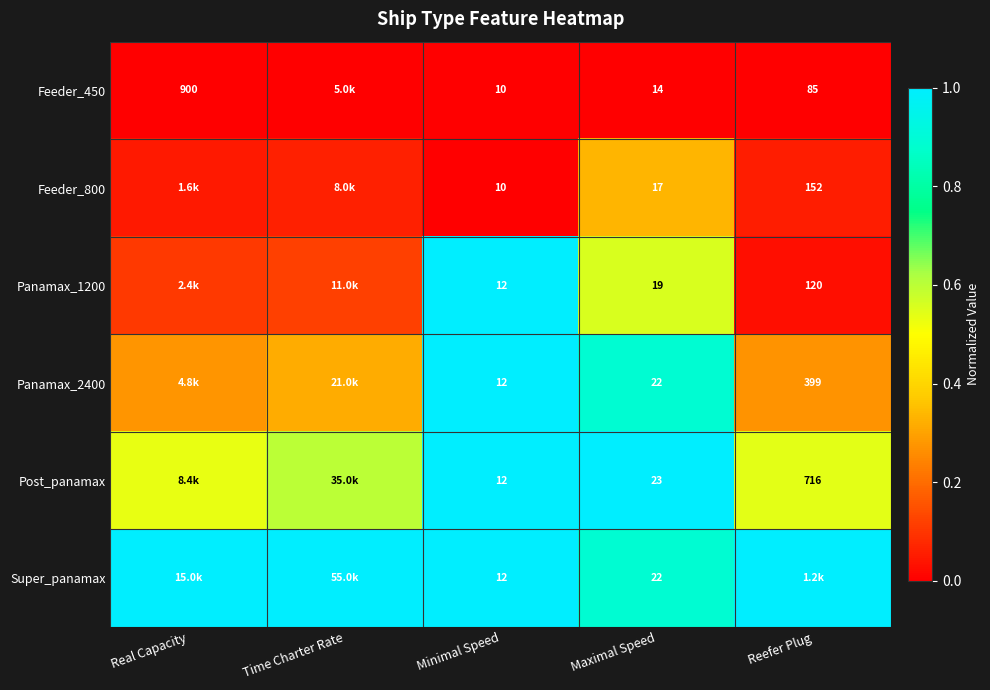

Between Minimal Speed and Maximal Speed, which series saw the biggest shift?

Post_panamax